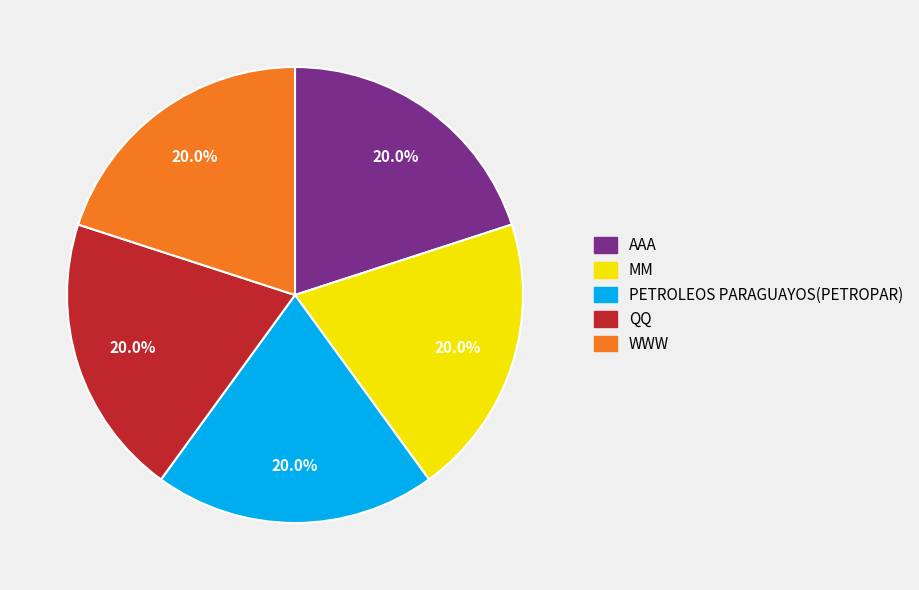

Does MM represent more than half of the total?

No